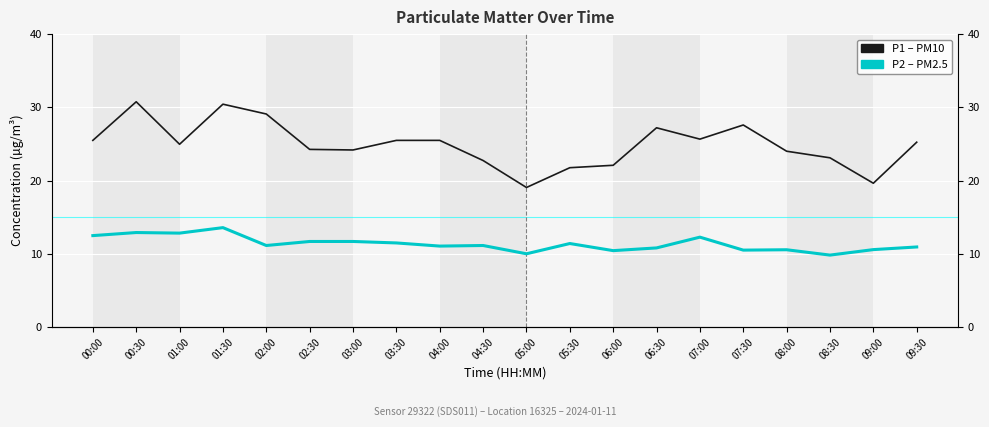

True or false: P1 (PM10) and P2 (PM2.5) cross at least once.

False